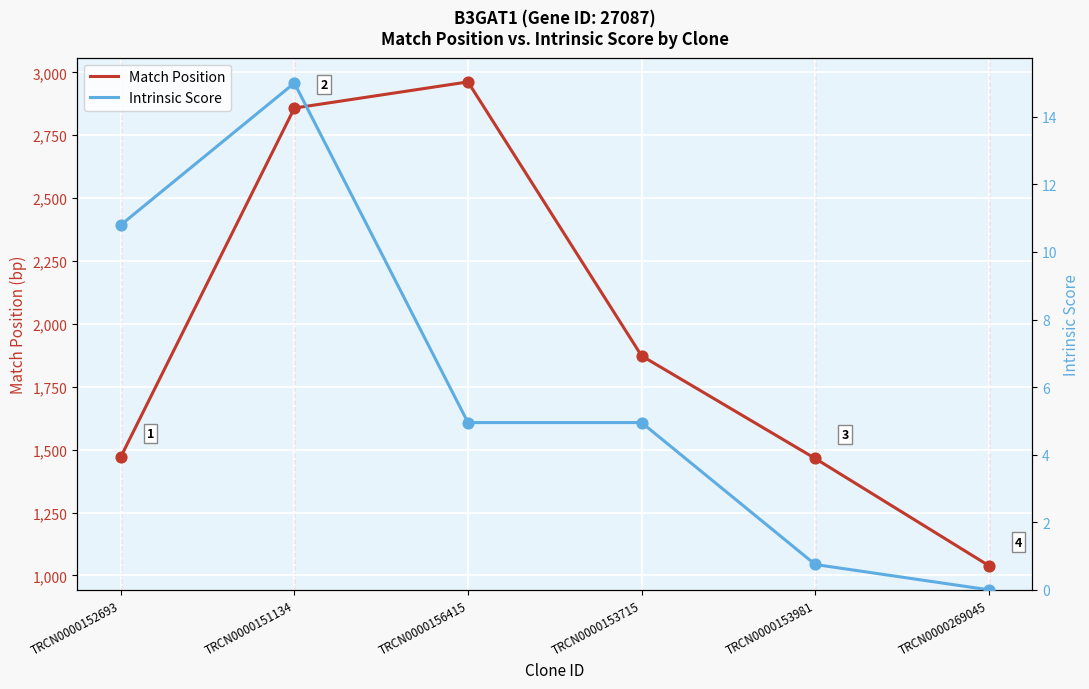

Which series reaches the maximum Y coordinate?

Match Position